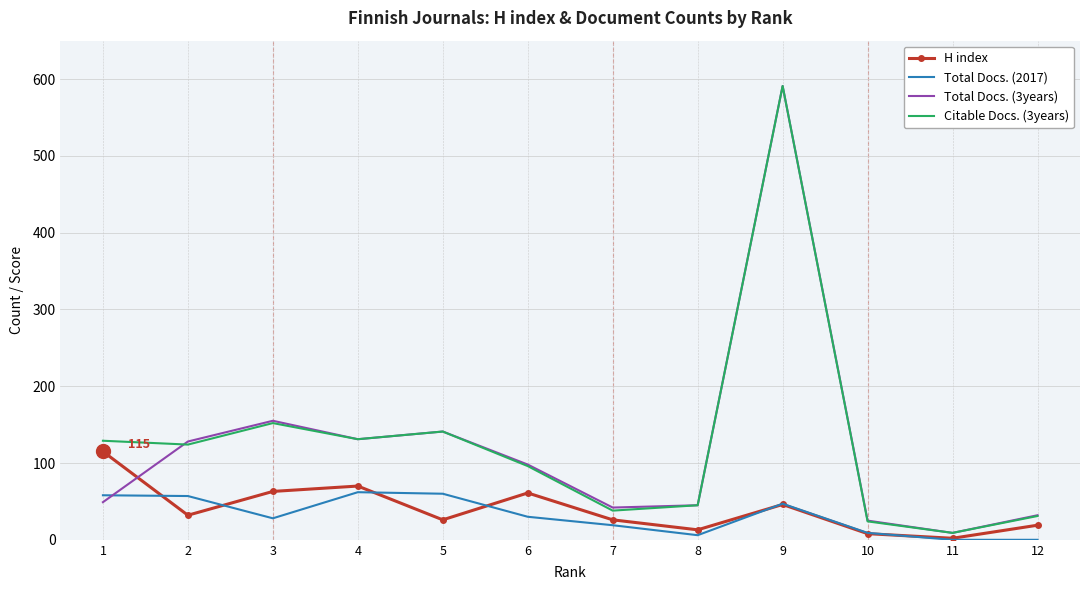

Where does the Total Docs. (2017) series first go above 30?

1